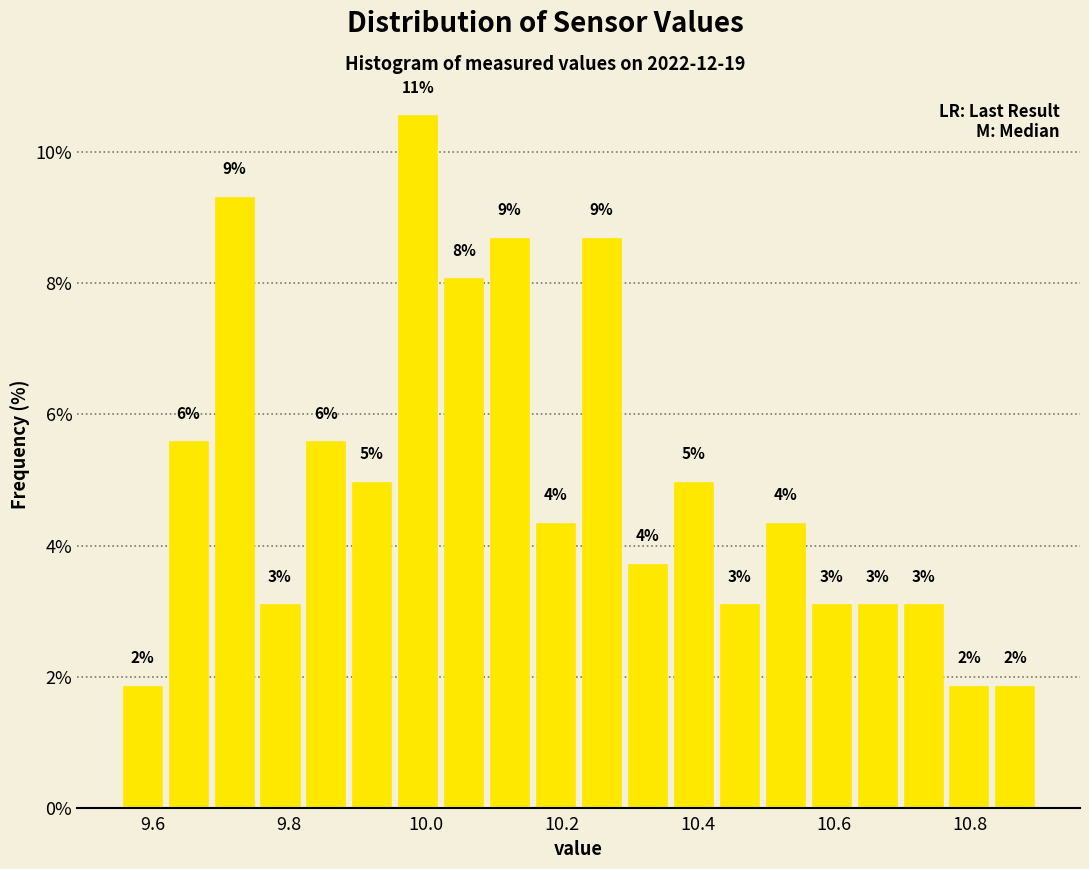

Around what value on the x-axis is the tallest bar? Give the approximate position of its centre, as read against the axis.

9.98